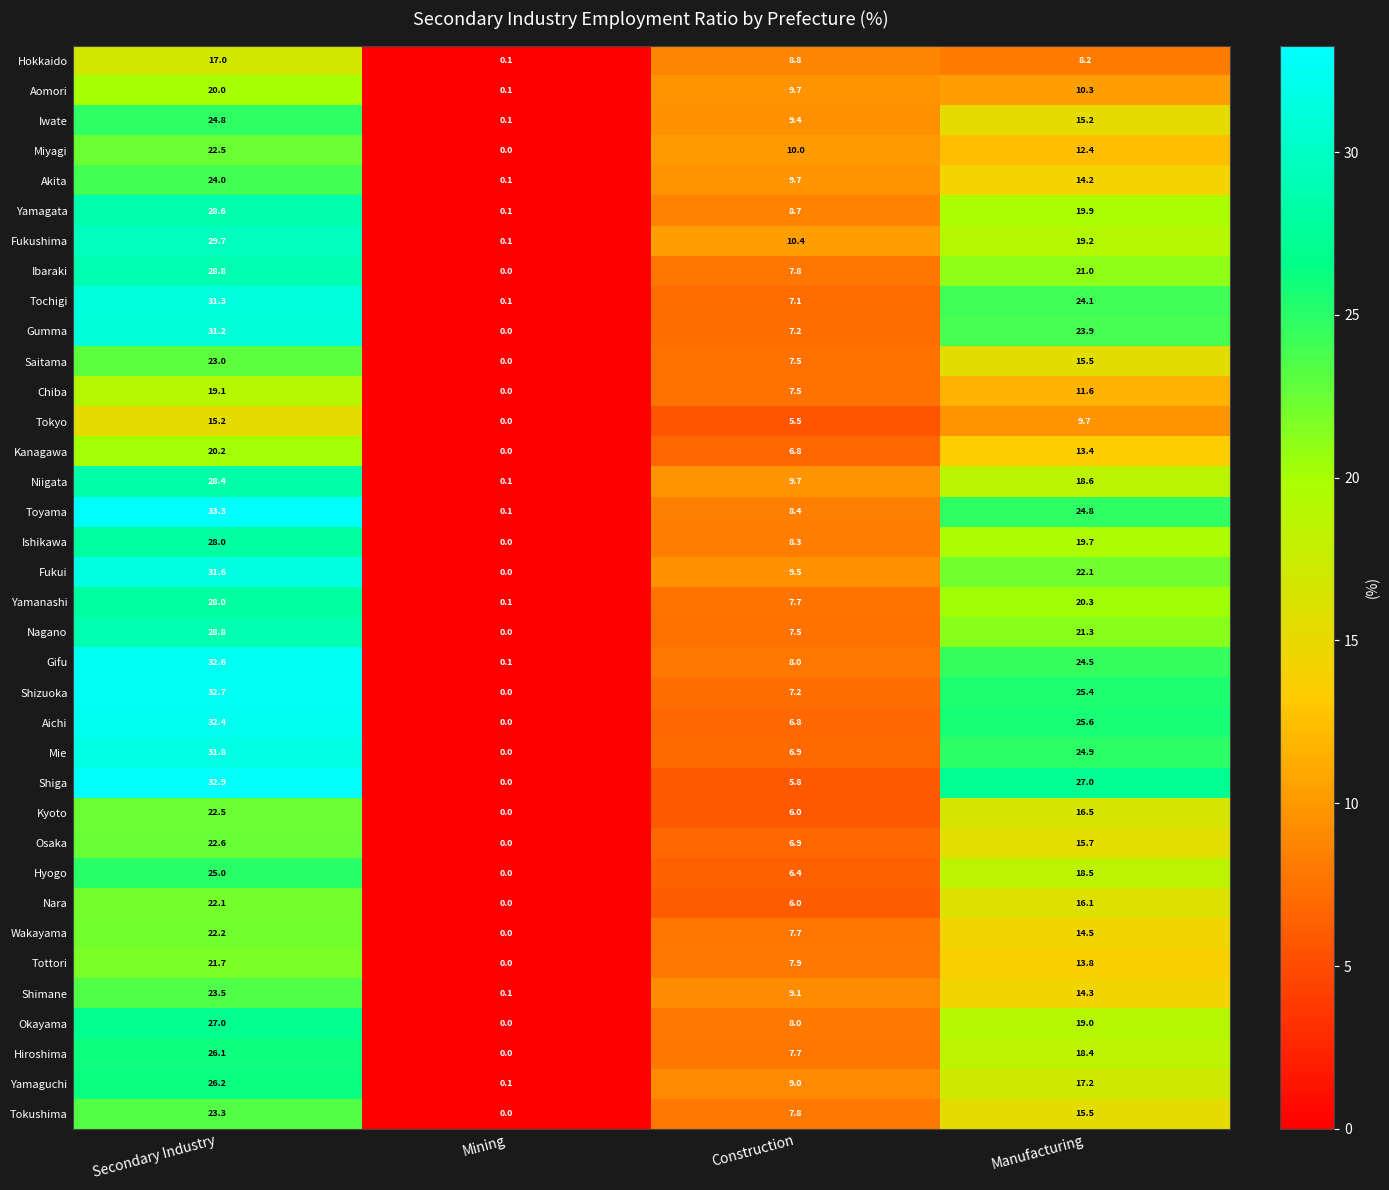

Which series has the widest spread of values?

Toyama